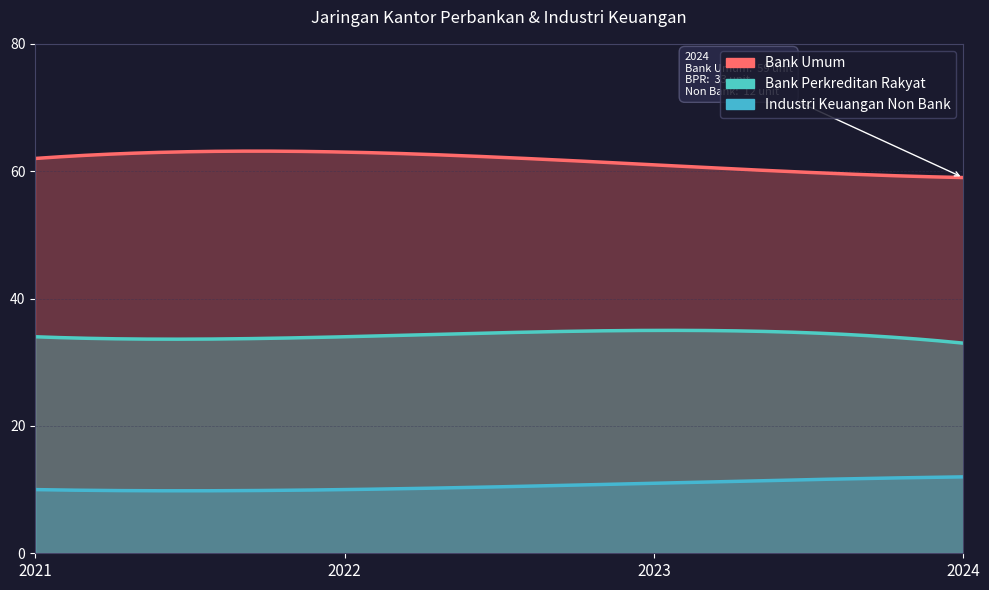

What are all the series names shown in the legend?

Bank Umum, Bank Perkreditan Rakyat, Industri Keuangan Non Bank